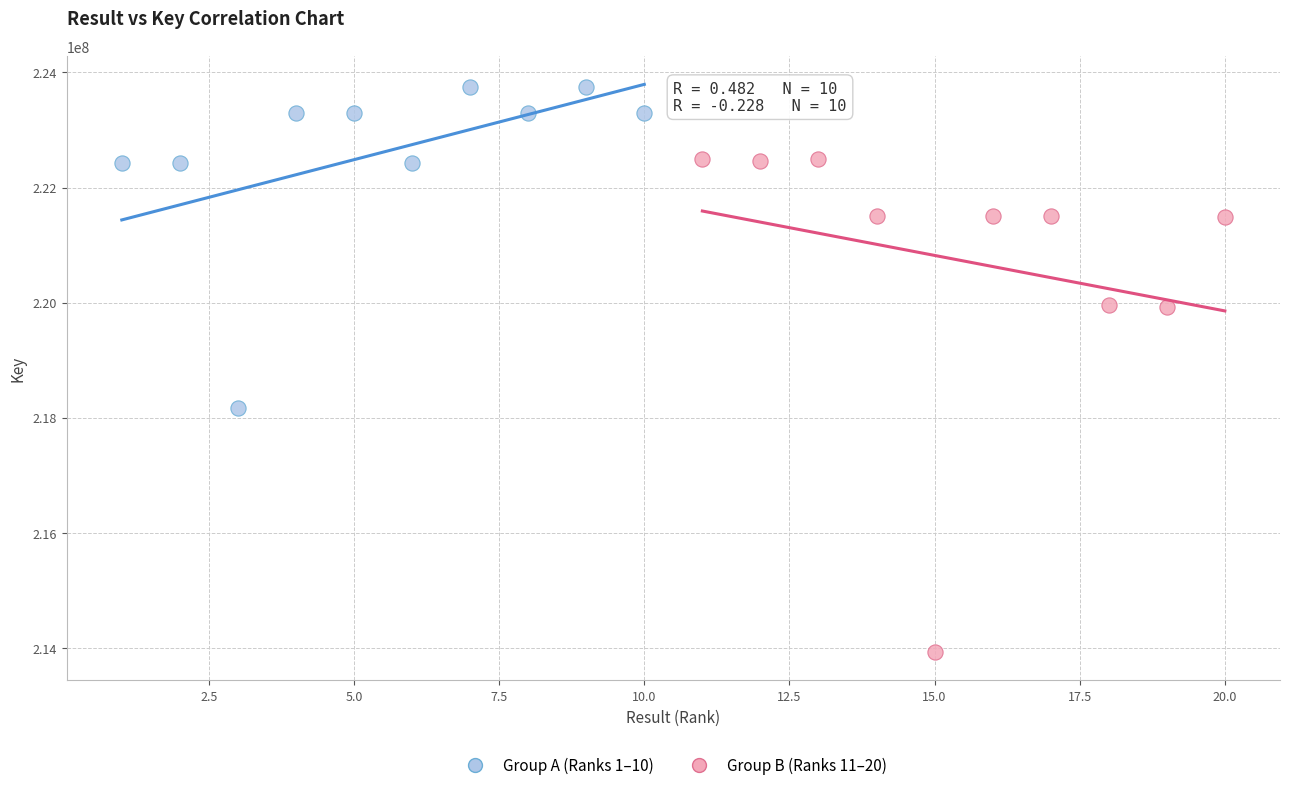

Which series has the largest Y range (max minus min)?

Group B (Ranks 11–20)